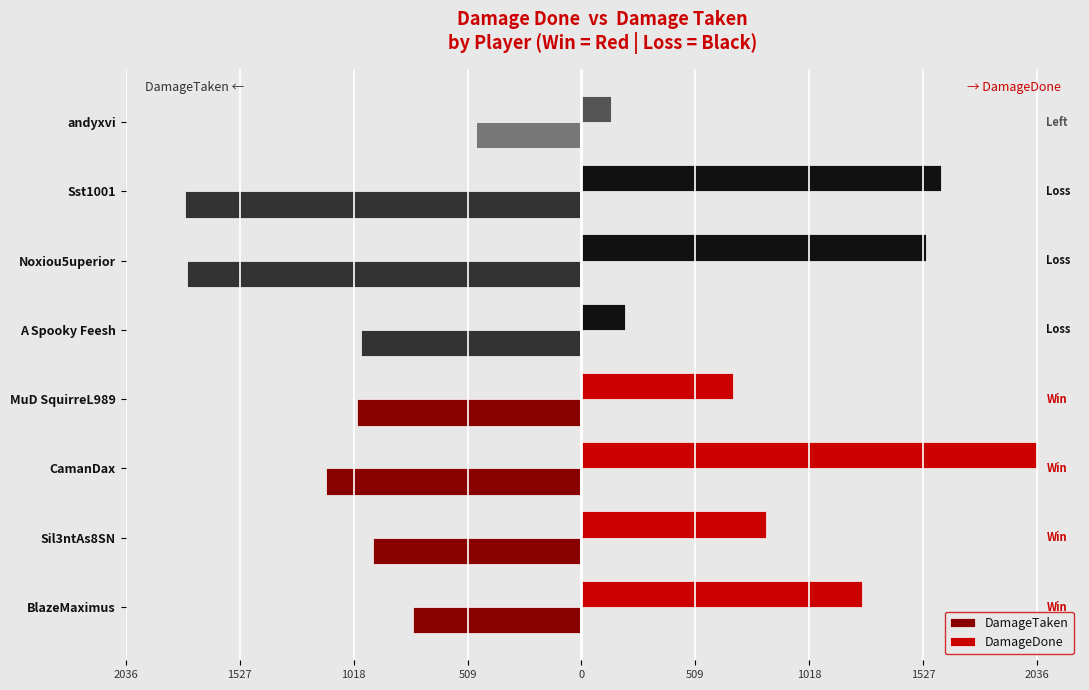

At how many categories does at least one series exceed 1438?

3